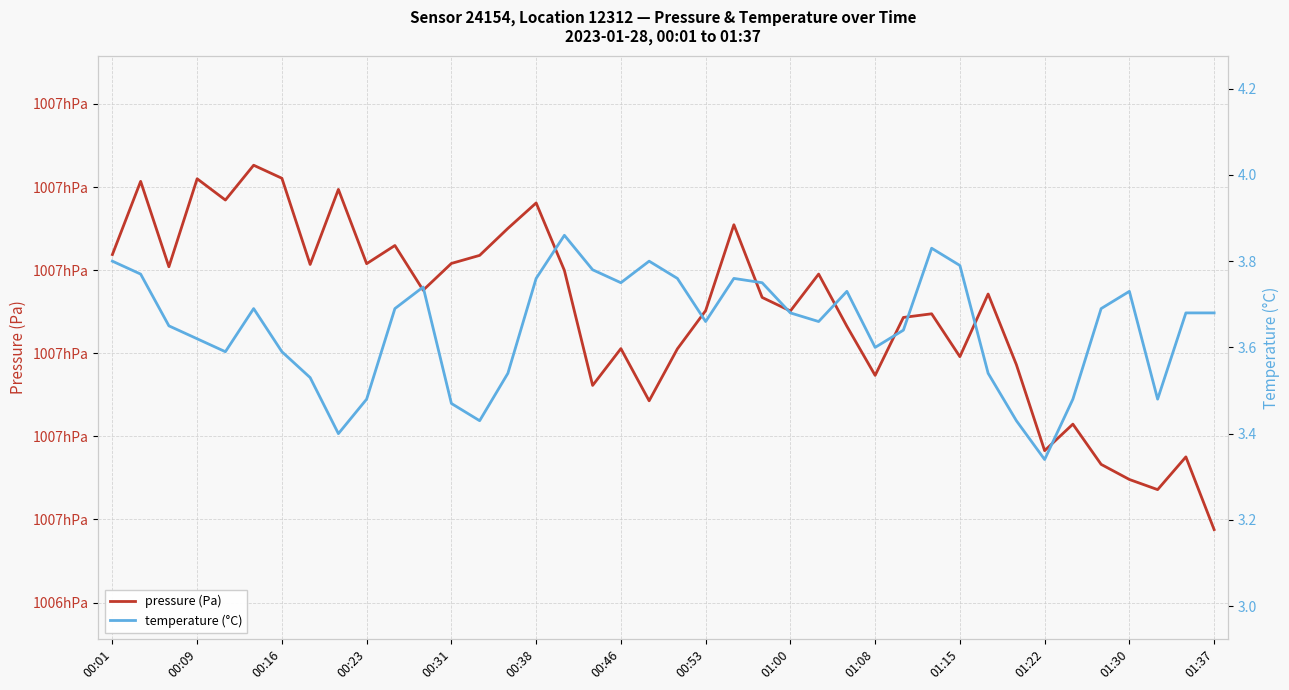

What is the minimum value shown in the chart?

3.3